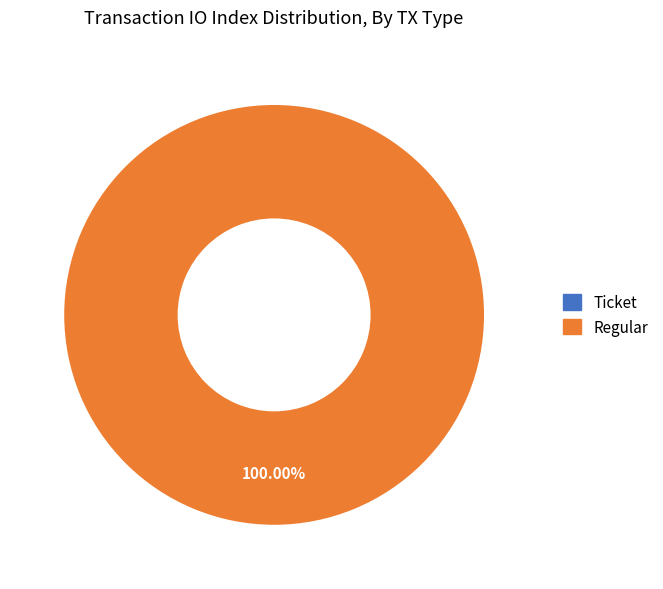

Rank the categories by value from lowest to highest.

Ticket, Regular